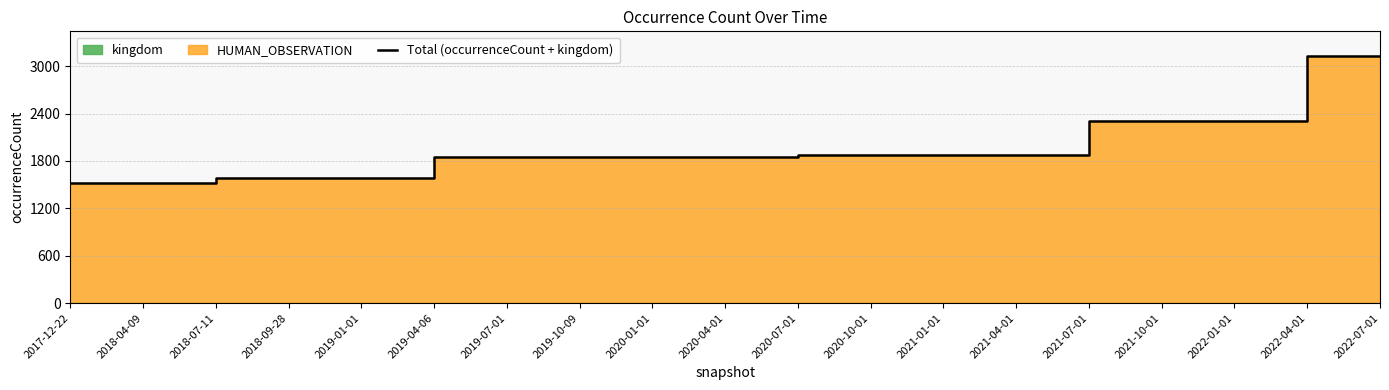

What is the approximate value at 2019-04-06, to the nearest 100?

1800